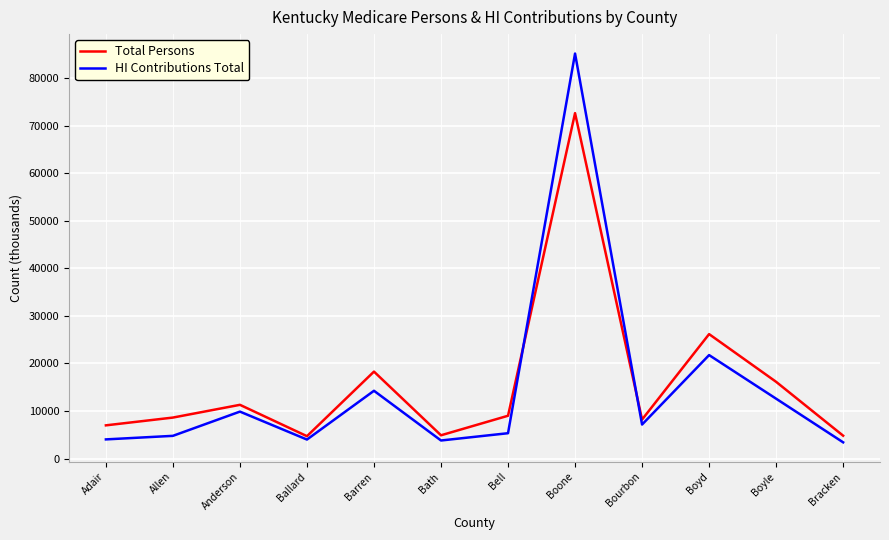

At which category is the sum across all series the highest?

Boone